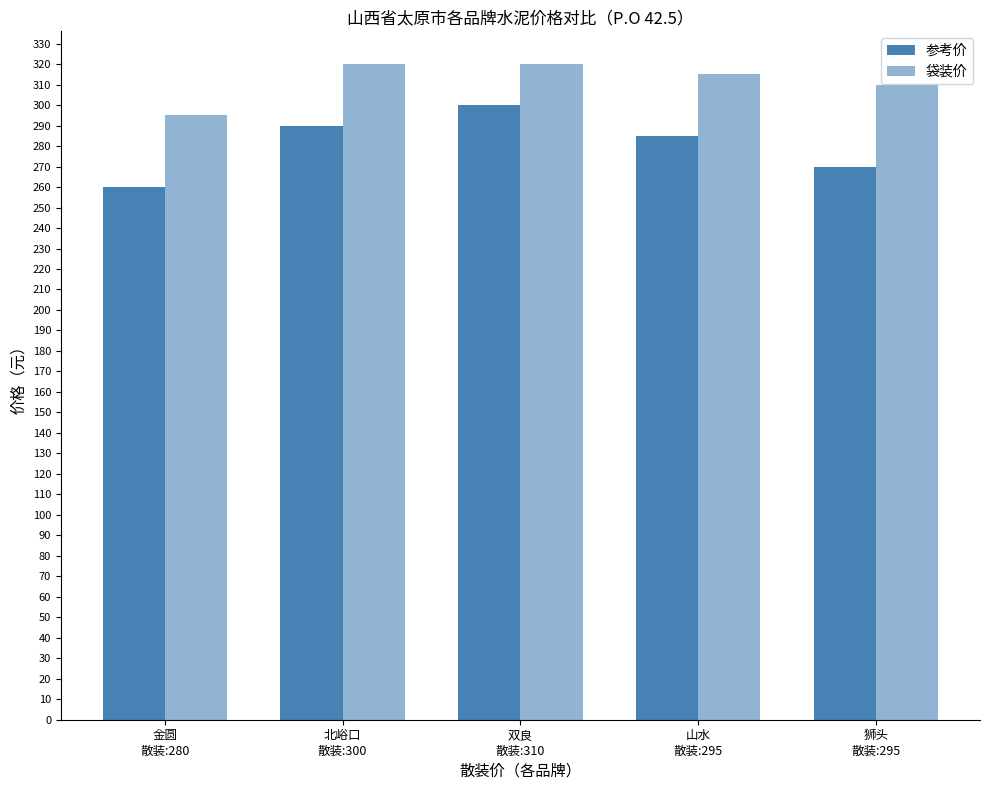

How many groups of bars are there?

5